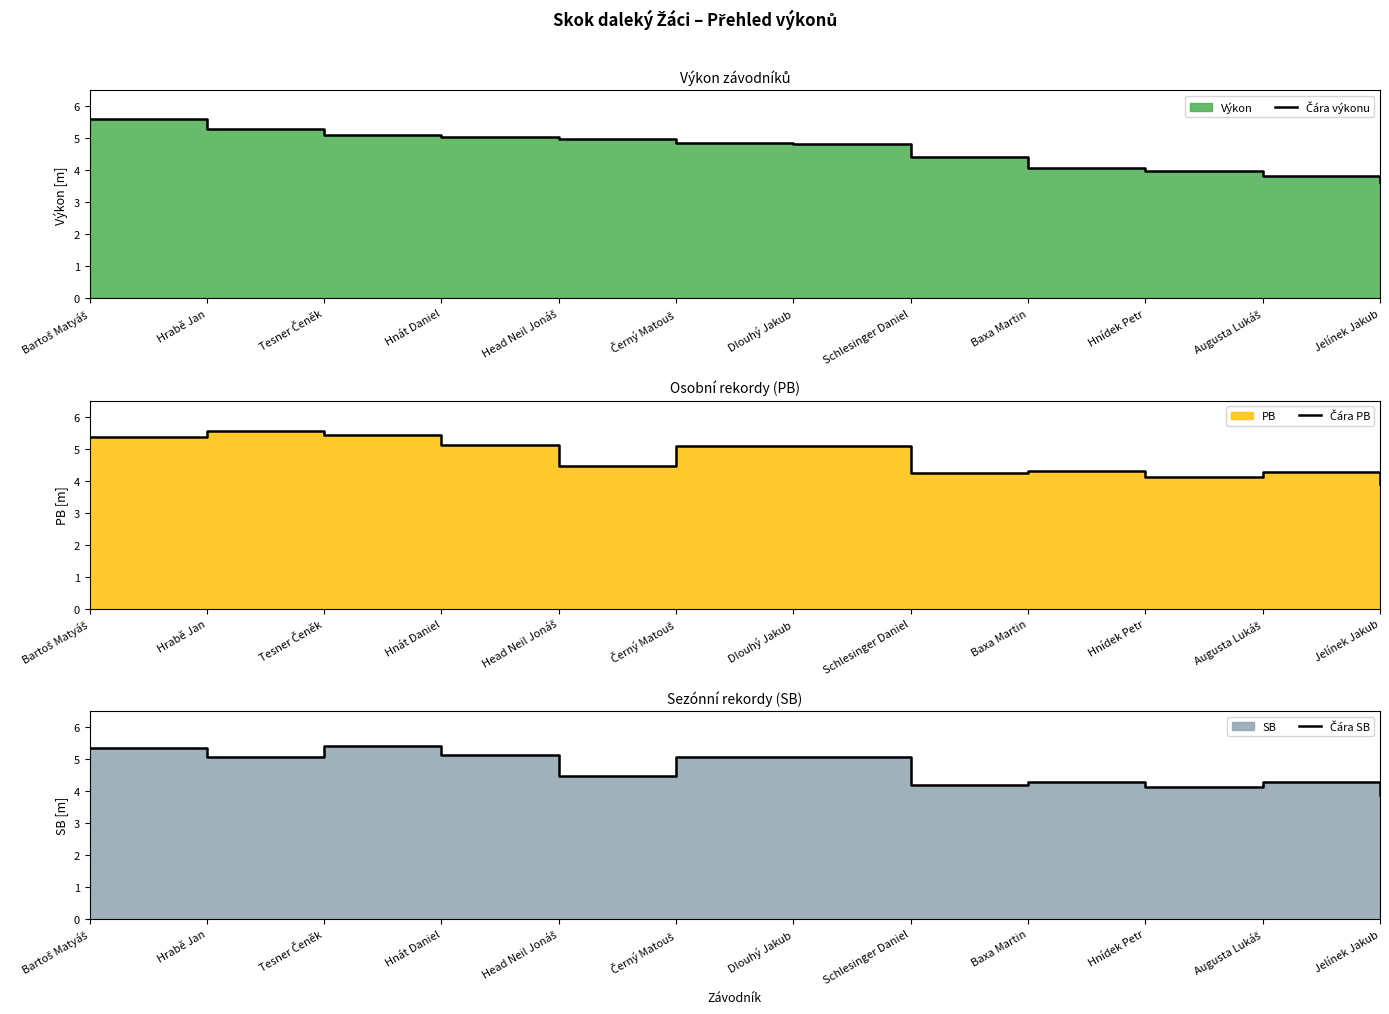

True or false: Čára PB has a value of 5.4 at Bartoš Matyáš.

True